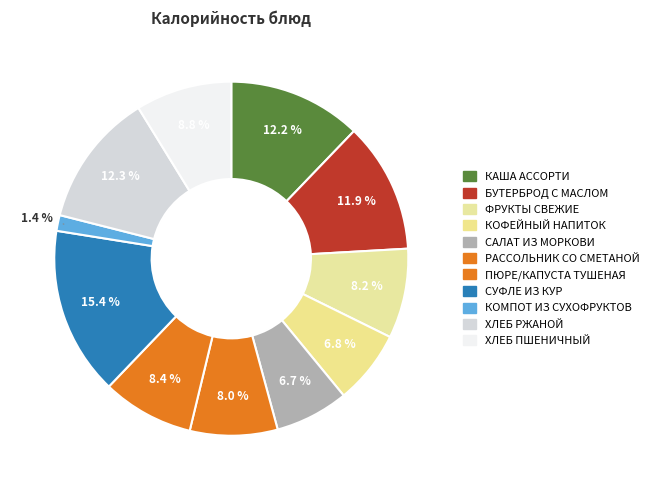

Is there a majority slice in this chart?

No